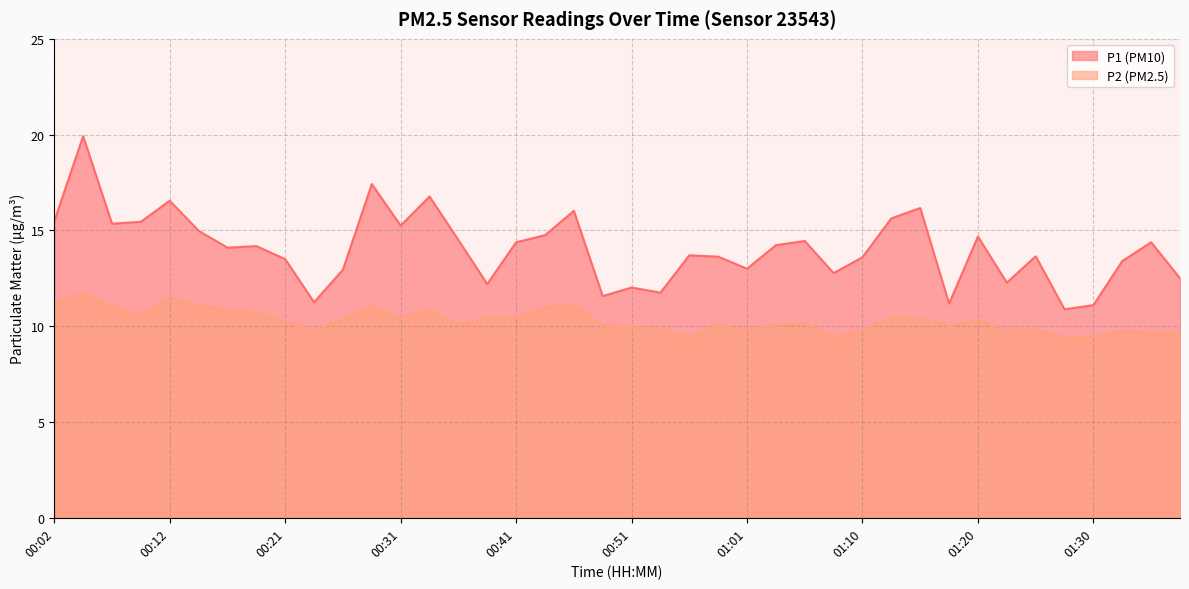

What is the difference between the highest and lowest values at 00:43?

3.8